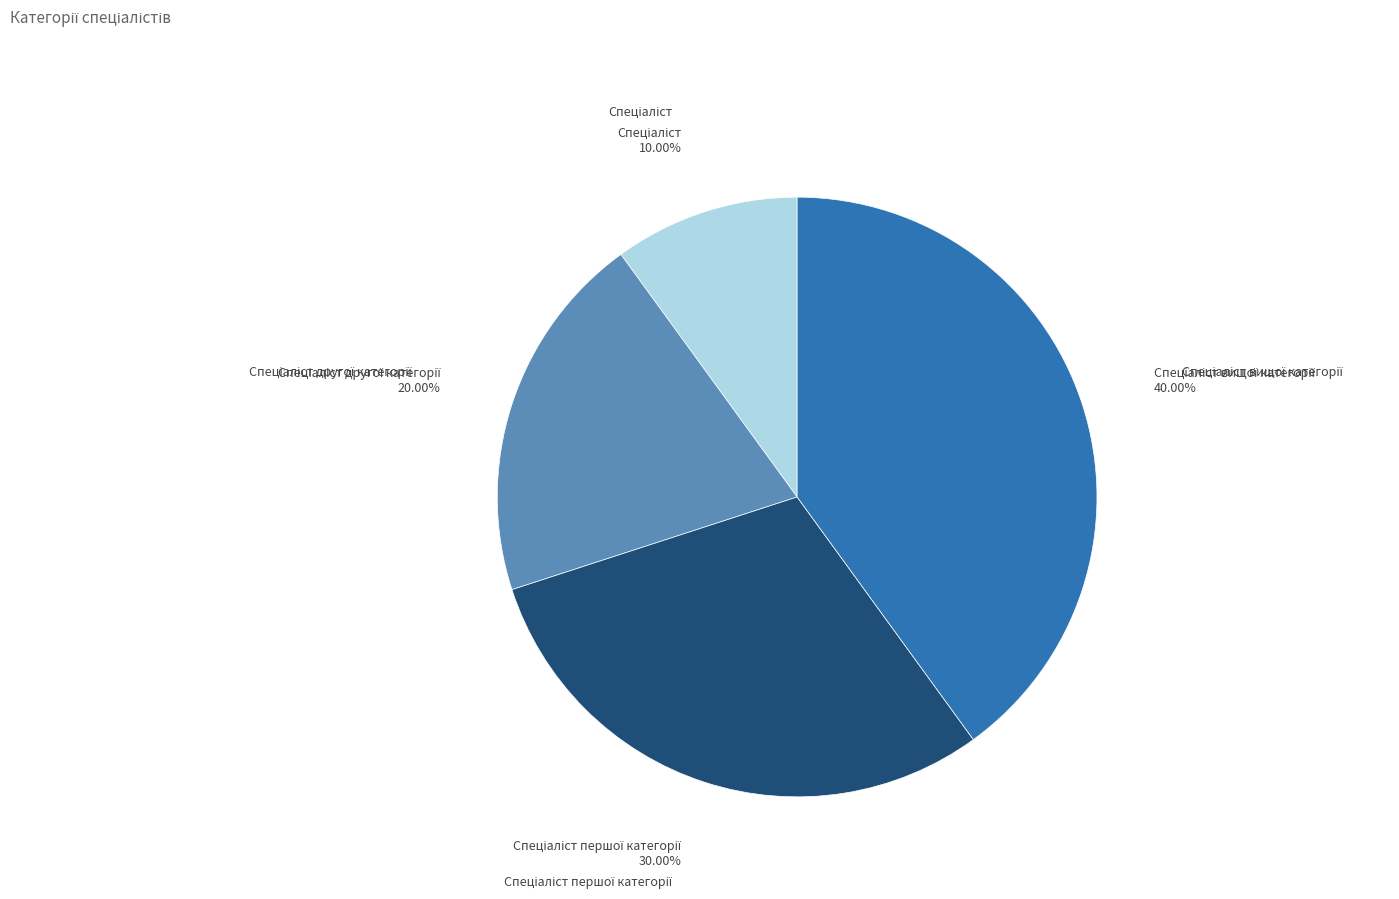

Is there a majority slice in this chart?

No